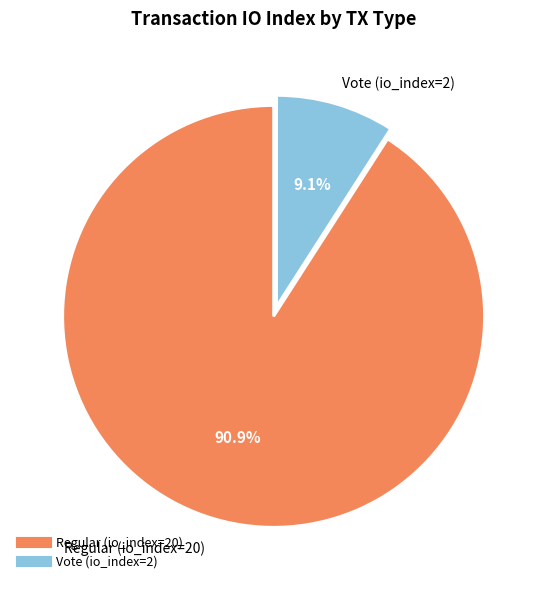

Which slice is the smallest?

Vote (io_index=2)